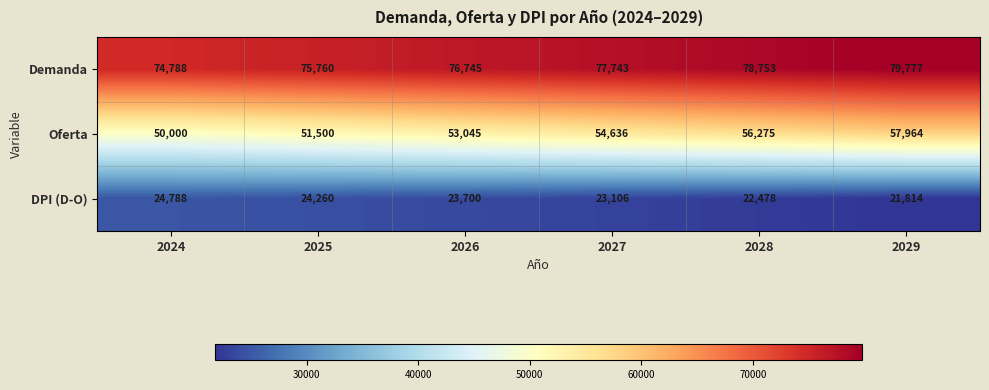

Which series has the largest range (max minus min)?

Oferta